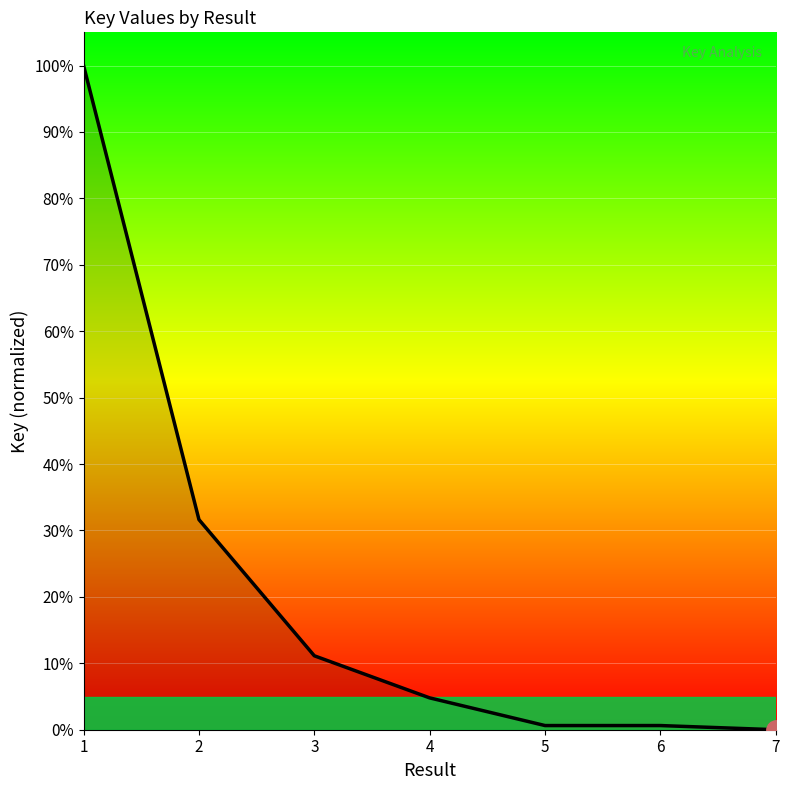

Which label corresponds to the largest value in the chart?

1